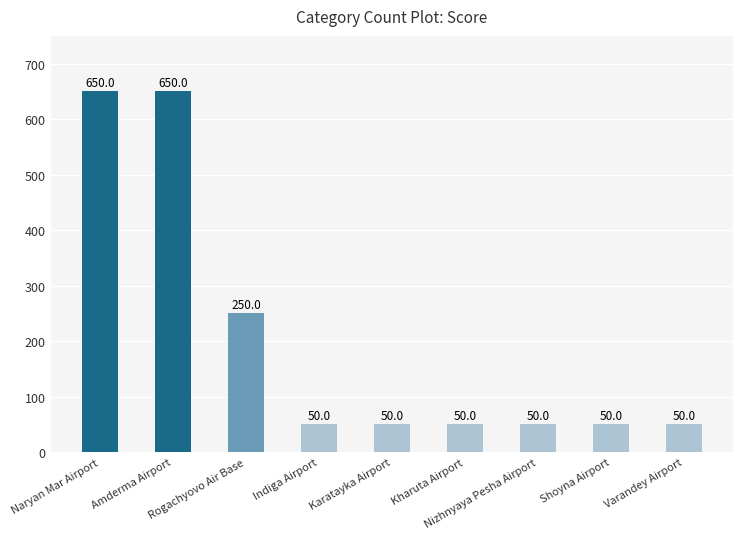

What is the label of the 7th bar from the left?

Nizhnyaya Pesha Airport